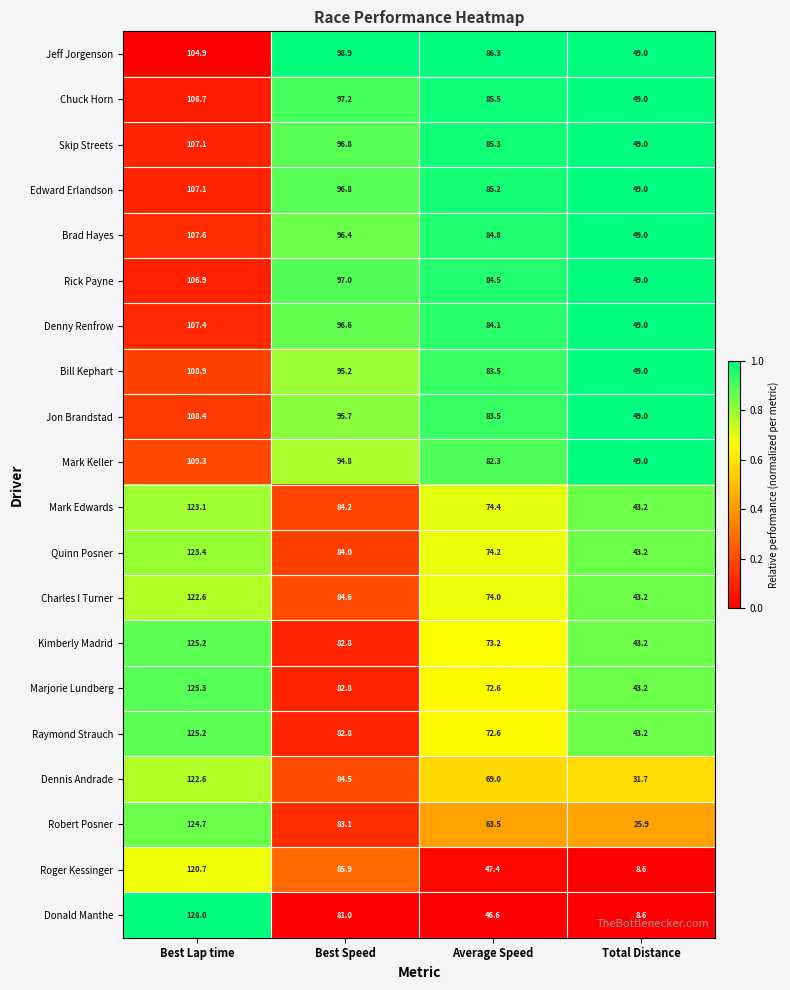

What is the spread (max minus min) of values at Best Lap time?

23.1